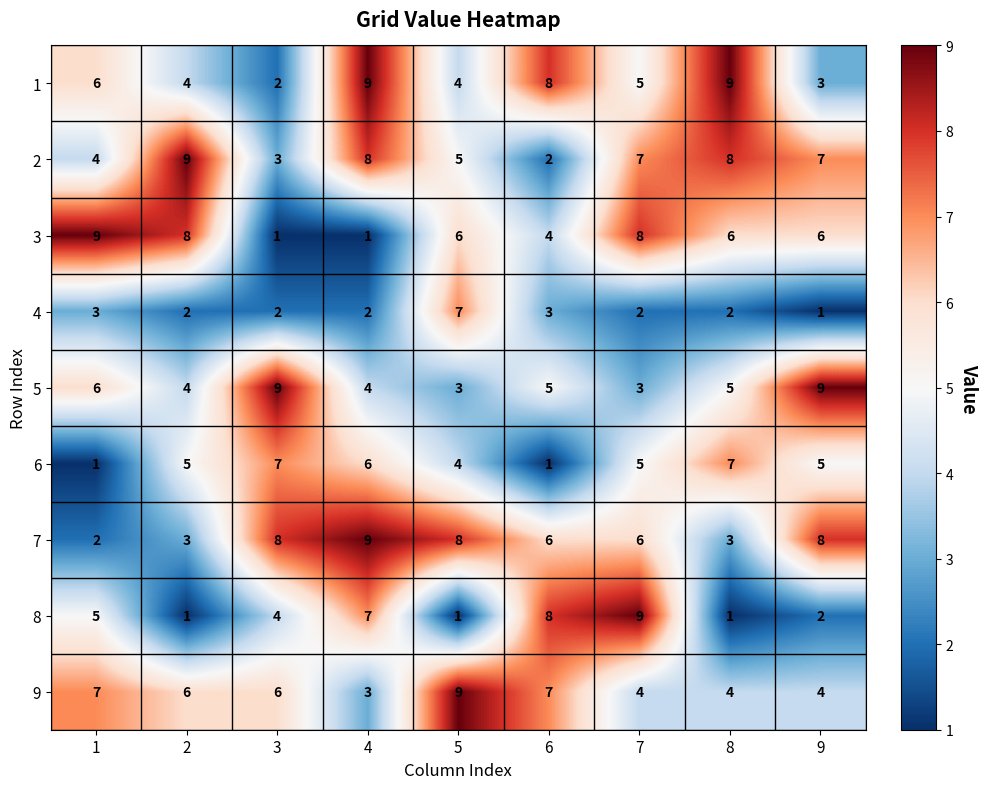

Between 7 and 8, which series saw the biggest shift?

8